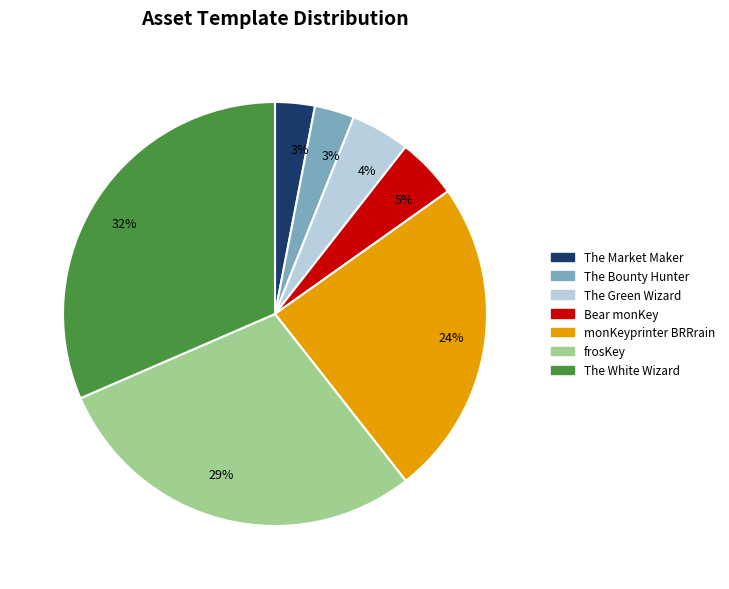

Is there a majority slice in this chart?

No